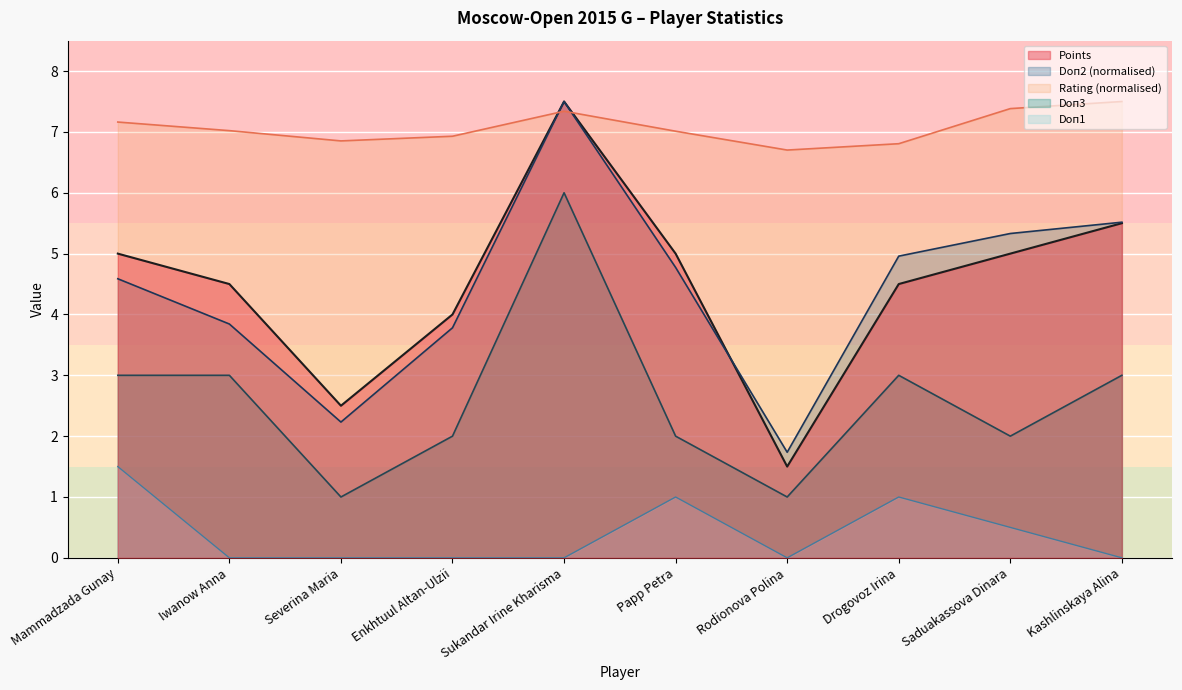

What is the difference between the Points values at Papp Petra and Iwanow Anna?

0.5